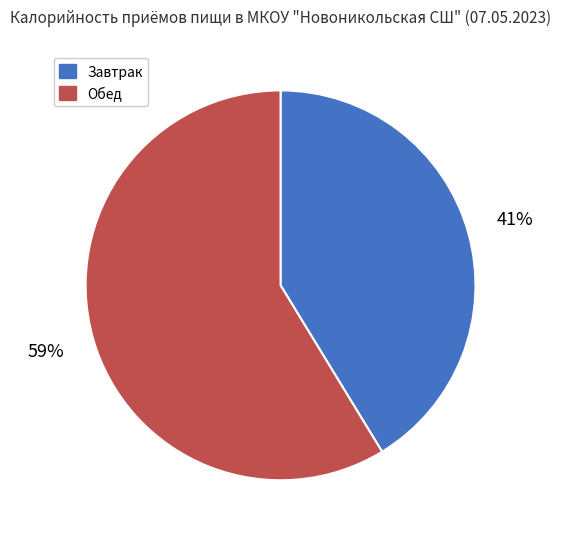

Is the sum of Обед and Завтрак greater than half?

Yes